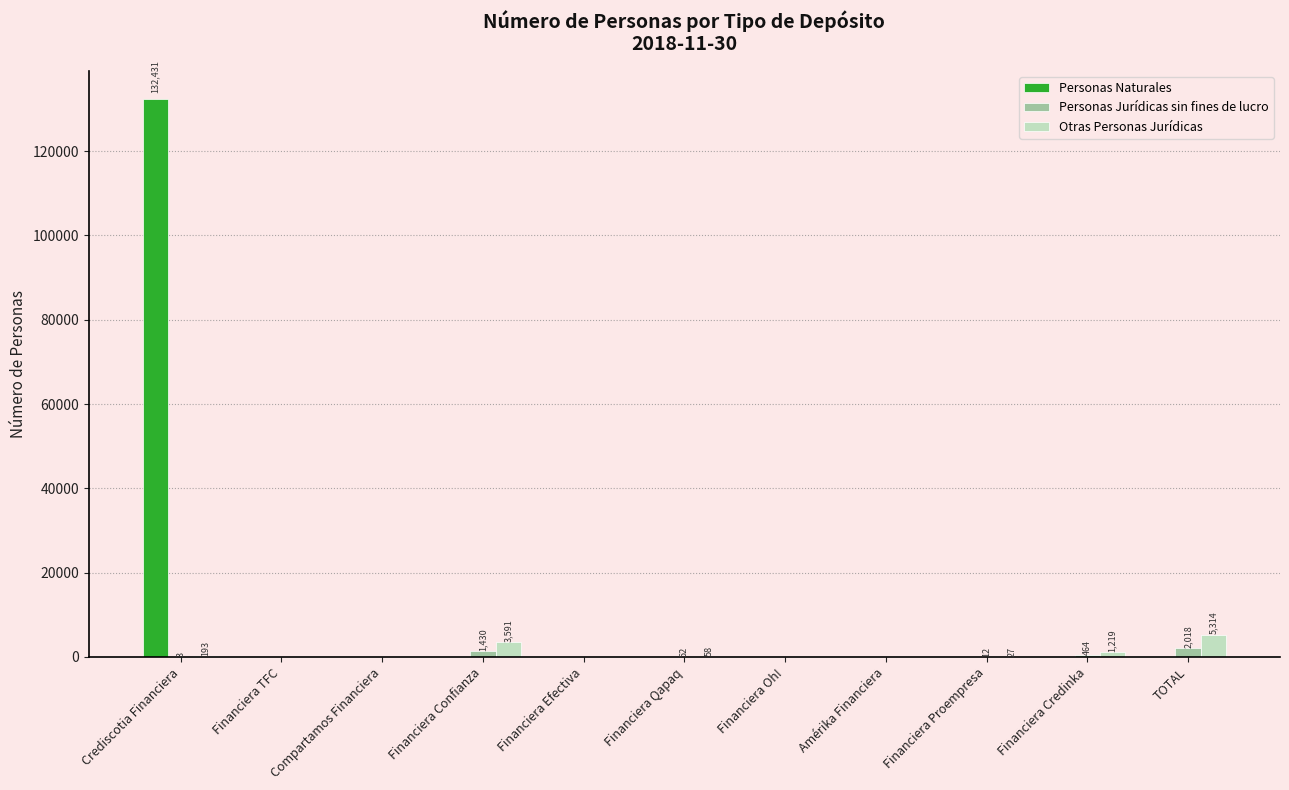

What is the sum of all Otras Personas Jurídicas values?

10402